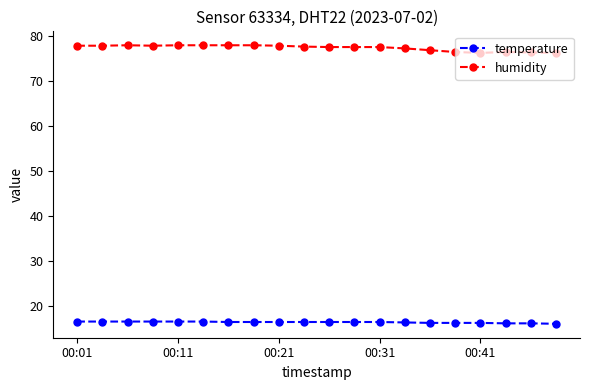

Count the number of categories in the chart.

20